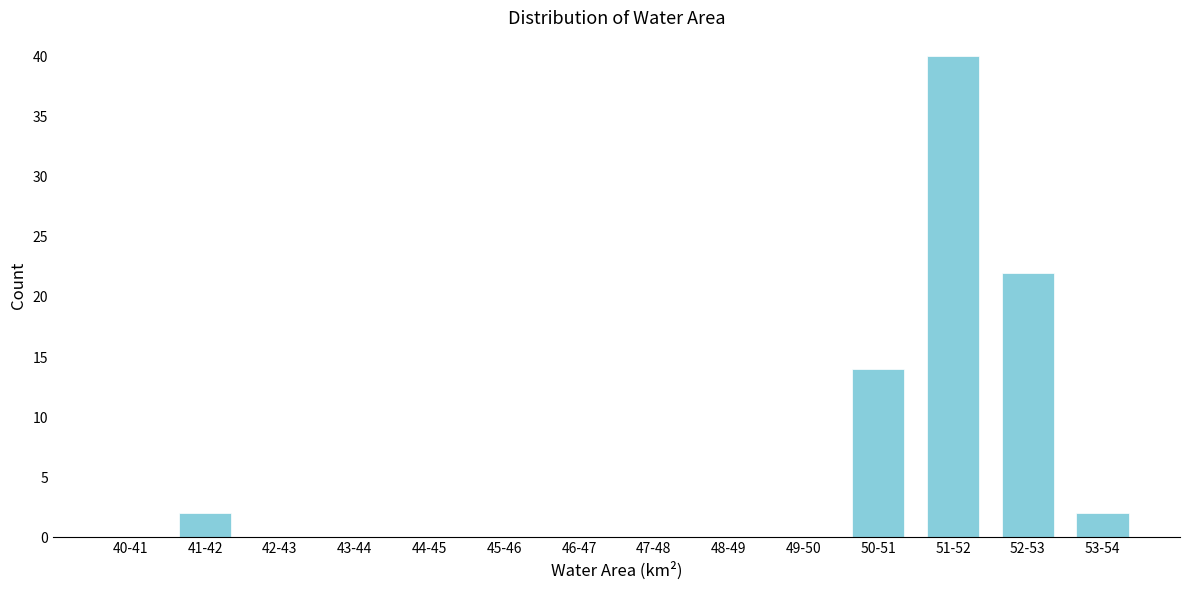

Reading left to right, what are all the values shown in this chart?

40-41=0	41-42=2	42-43=0	43-44=0	44-45=0	45-46=0	46-47=0	47-48=0	48-49=0	49-50=0	50-51=14	51-52=40	52-53=22	53-54=2